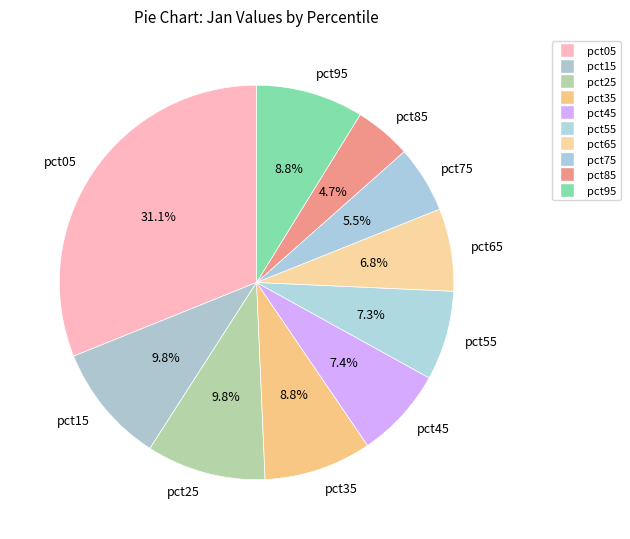

What is the total percentage of pct05 and pct85?

35.8%